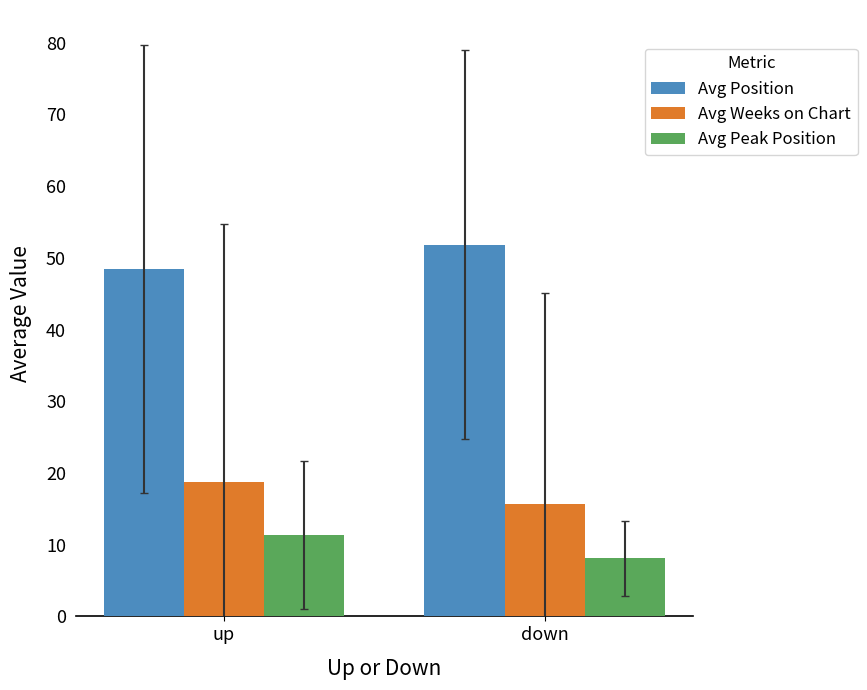

What is the average value of the Avg Weeks on Chart series?

17.2